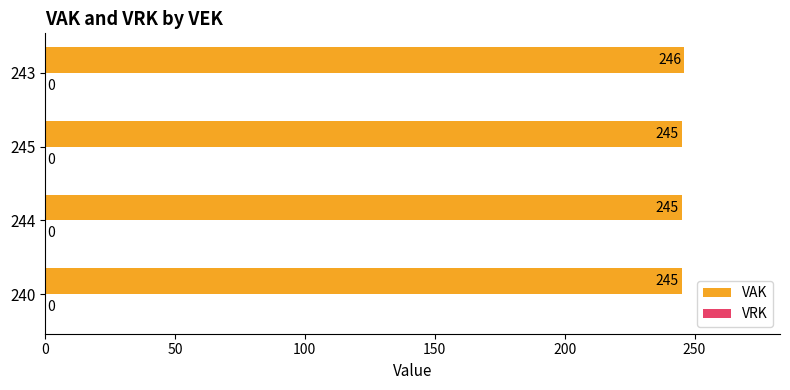

Count the values in the range 245 to 246.

4